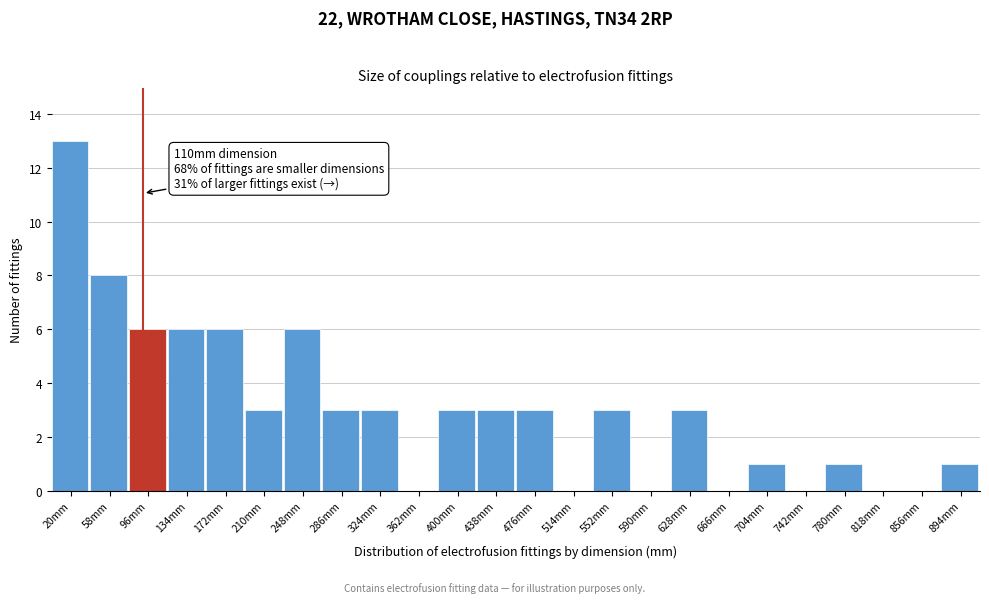

Reading left to right, list all the values displayed in this chart.

20mm=13	58mm=8	96mm=6	134mm=6	172mm=6	210mm=3	248mm=6	286mm=3	324mm=3	362mm=0	400mm=3	438mm=3	476mm=3	514mm=0	552mm=3	590mm=0	628mm=3	666mm=0	704mm=1	742mm=0	780mm=1	818mm=0	856mm=0	894mm=1